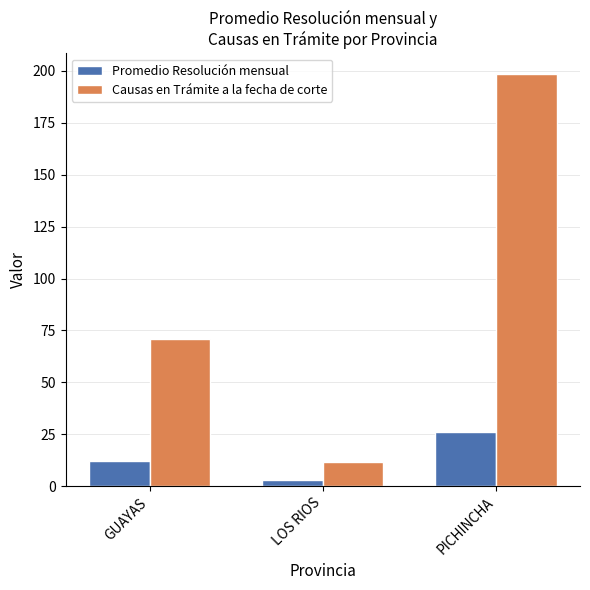

What is the highest value of the Promedio Resolución mensual series?

26.0